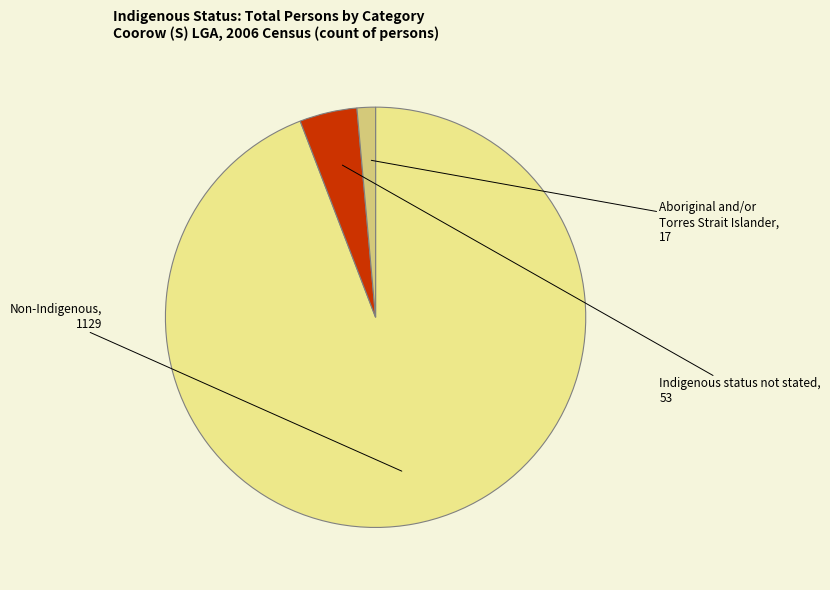

Count the number of slices in the pie.

3